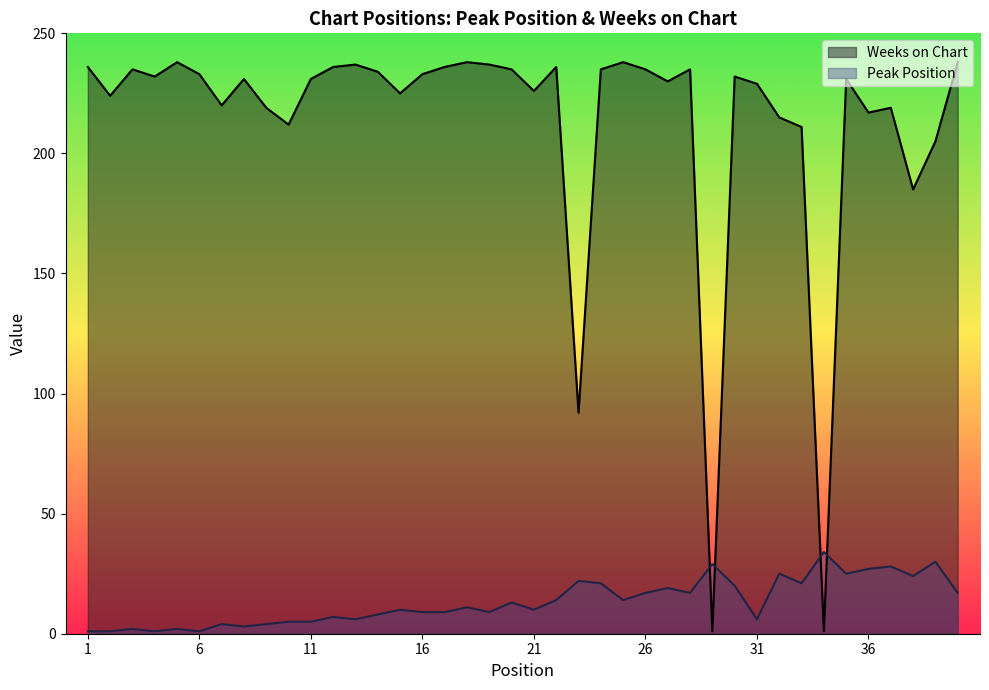

At which category is the sum across all series the highest?

24